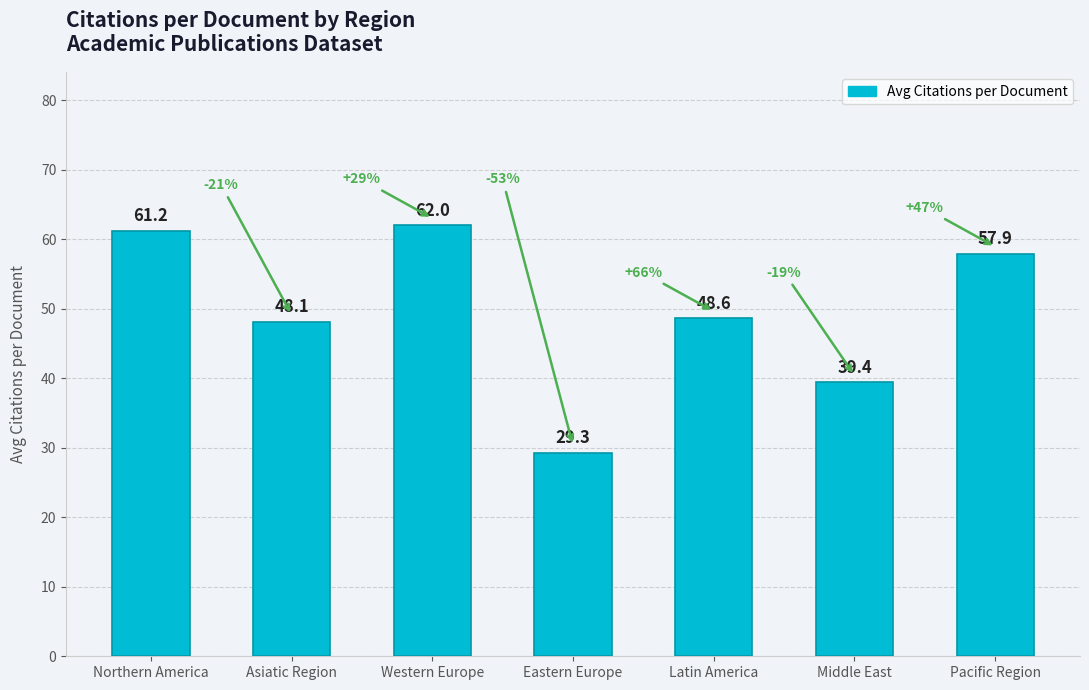

Reading left to right, extract all data points from this chart.

61.2	48.1	62.0	29.3	48.6	39.4	57.9